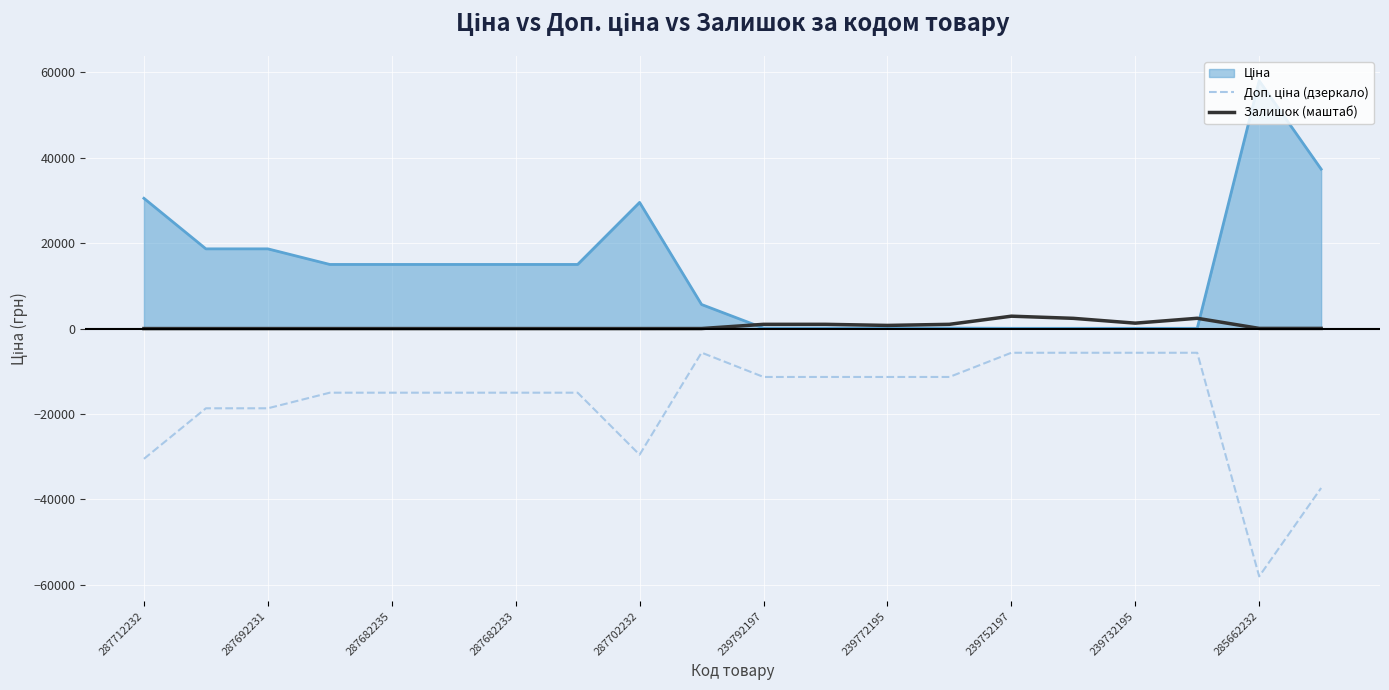

What is the smallest value displayed?

-58037.0